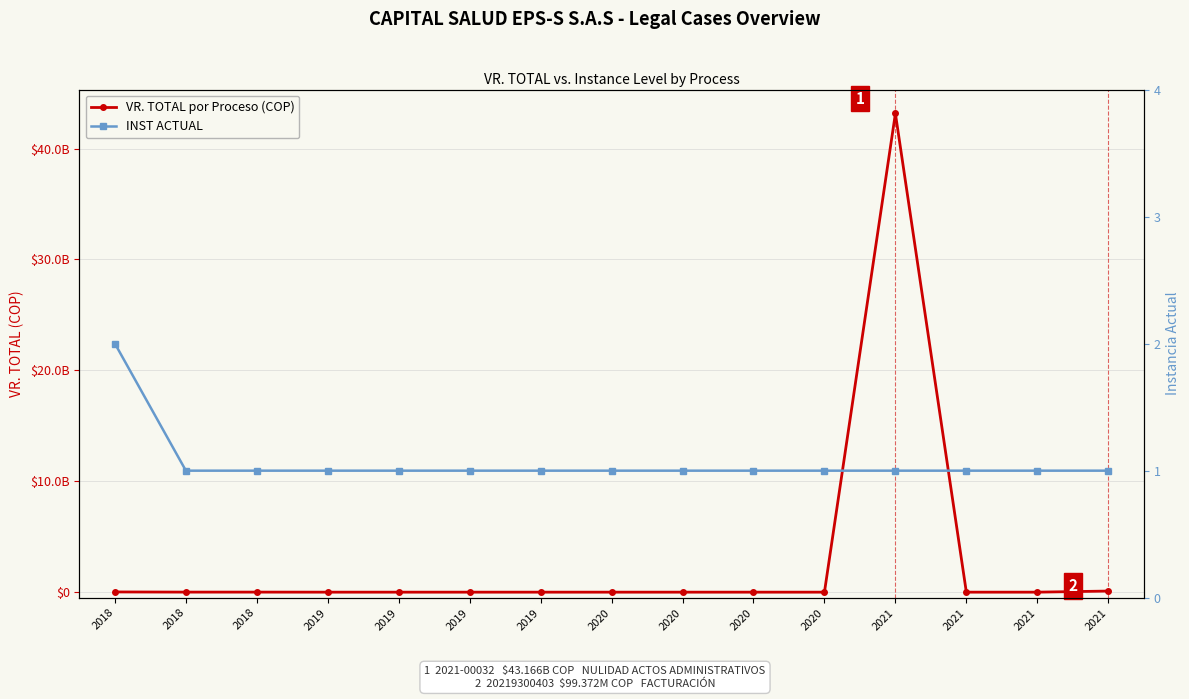

Which series ends up on top after the final intersection of VR. TOTAL por Proceso (COP) and INST ACTUAL?

VR. TOTAL por Proceso (COP)